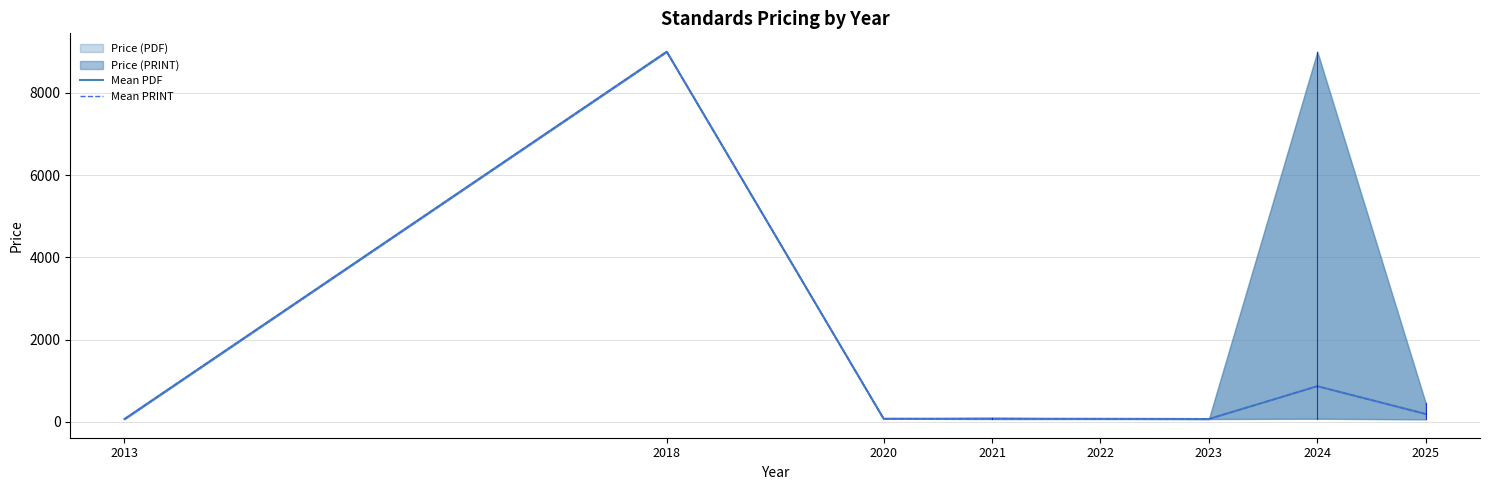

True or false: Mean PRINT has more than 1 interior local peaks.

True